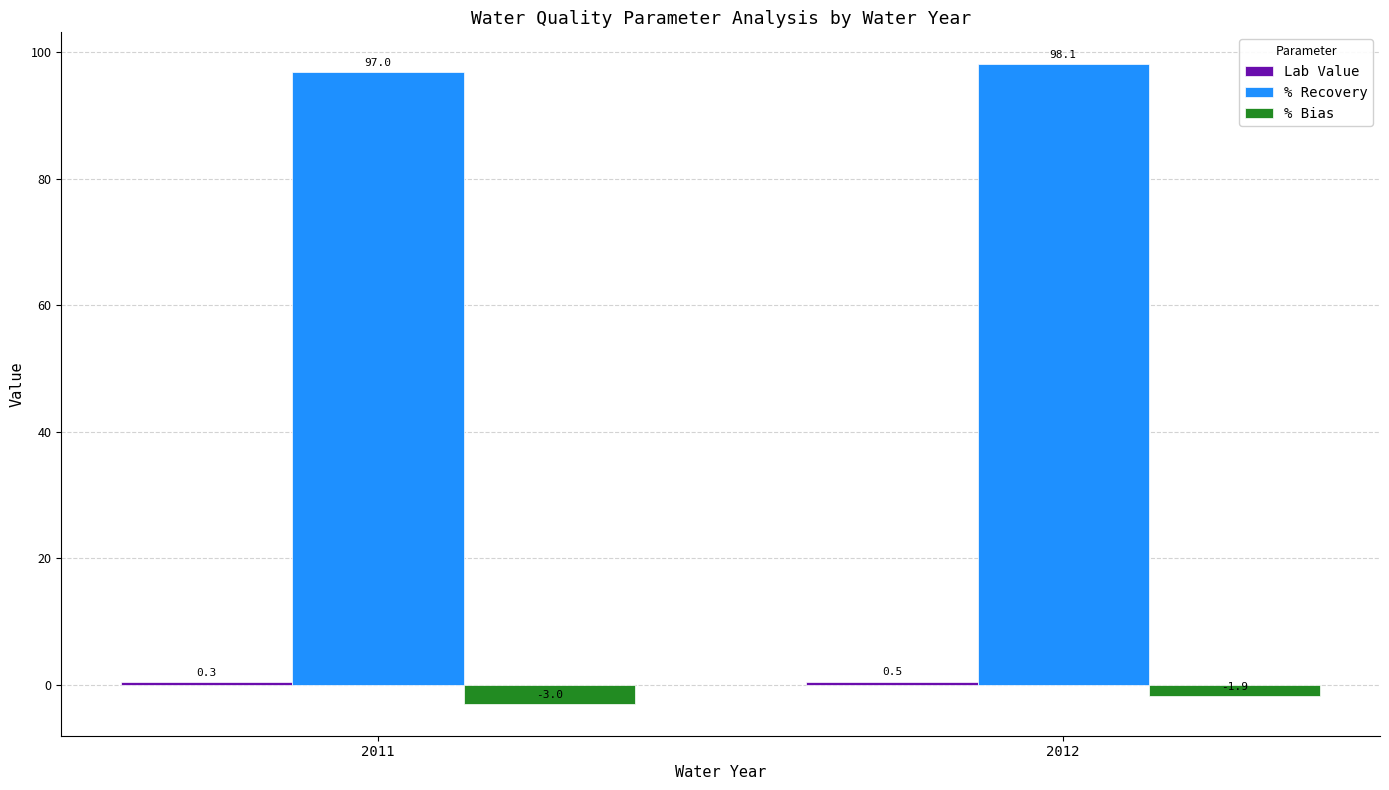

The value of % Recovery at 2012 is 55.0. True or false?

False